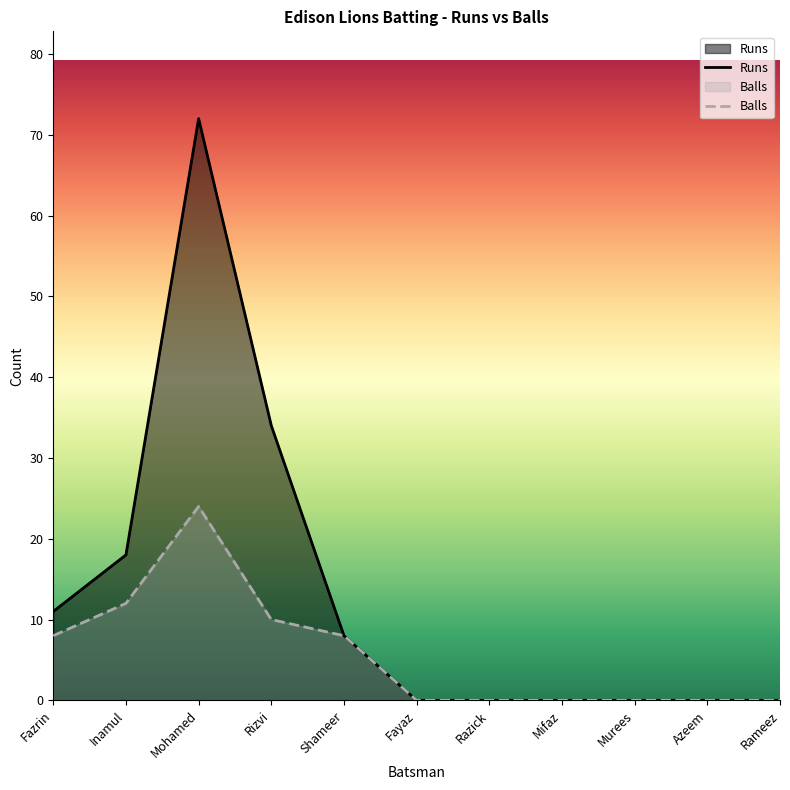

List the series in order of their peak value, highest first.

Runs, Balls